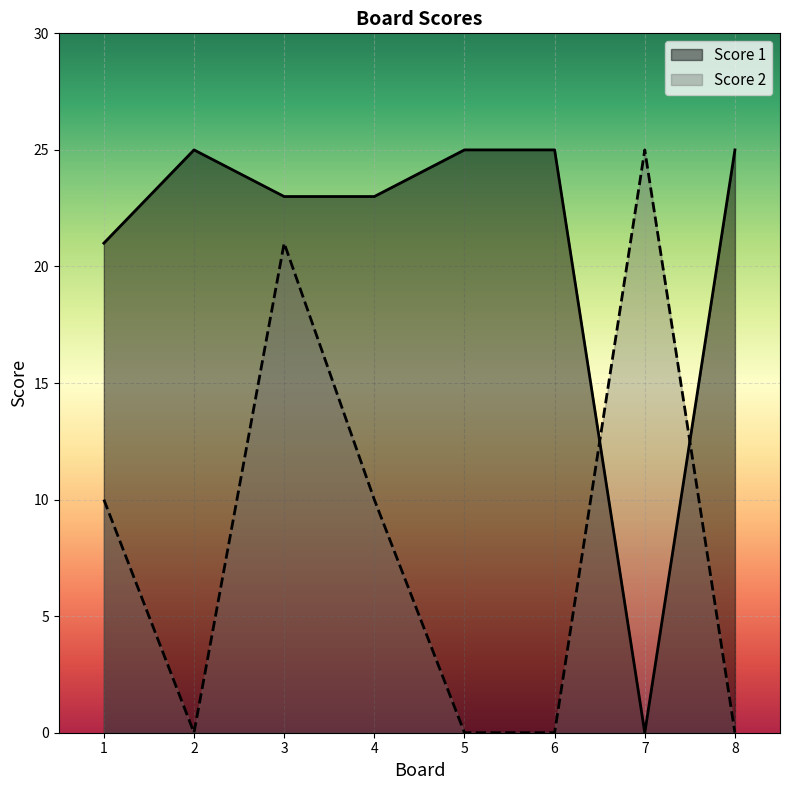

How many lines are shown in the chart?

2